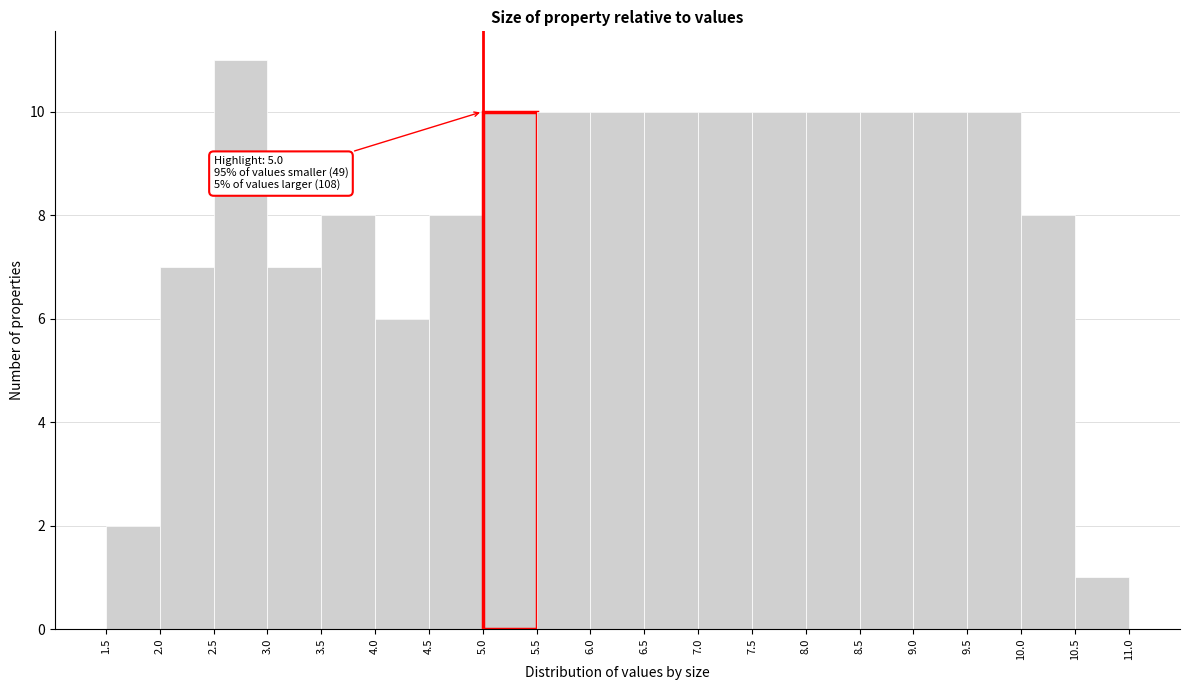

Which range on the x-axis has the tallest bar?

2.5 to 3.0